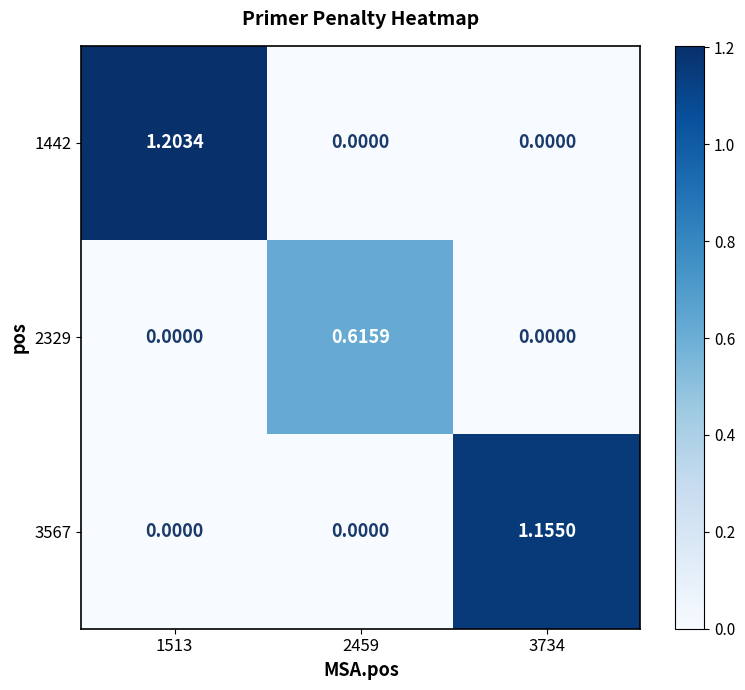

Is the value of 1442 at 1513 greater than the value of 3567 at 3734?

Yes